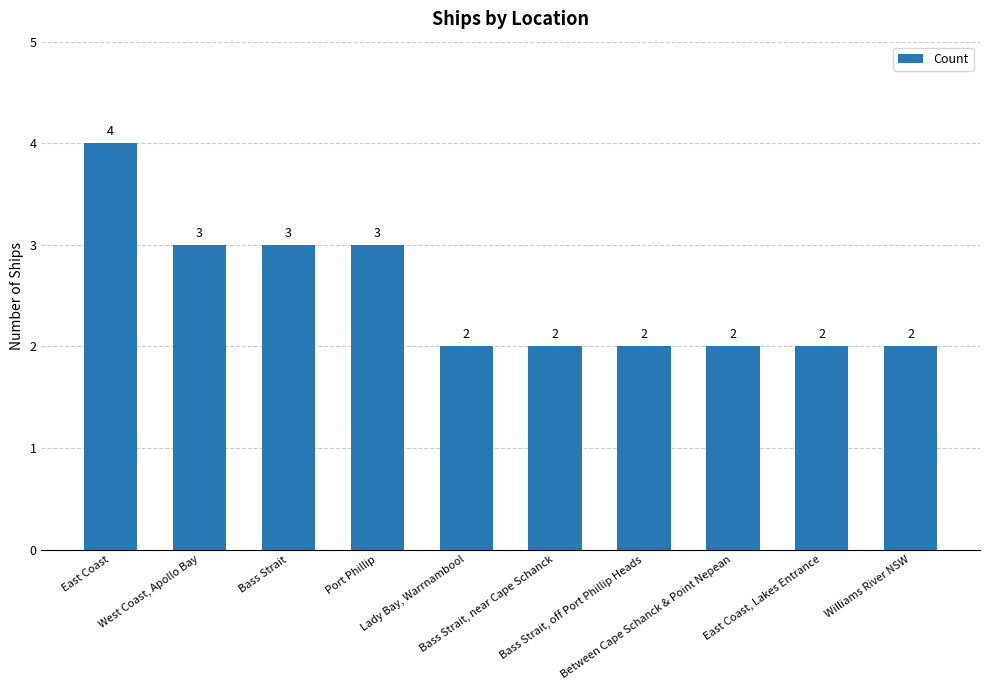

What is the value of the 10th bar from the left?

2